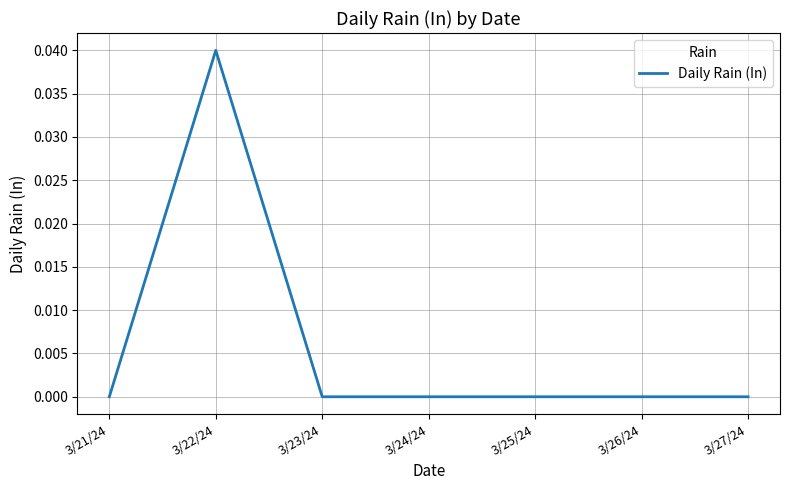

At which category does the chart reach its peak across all series?

3/22/24